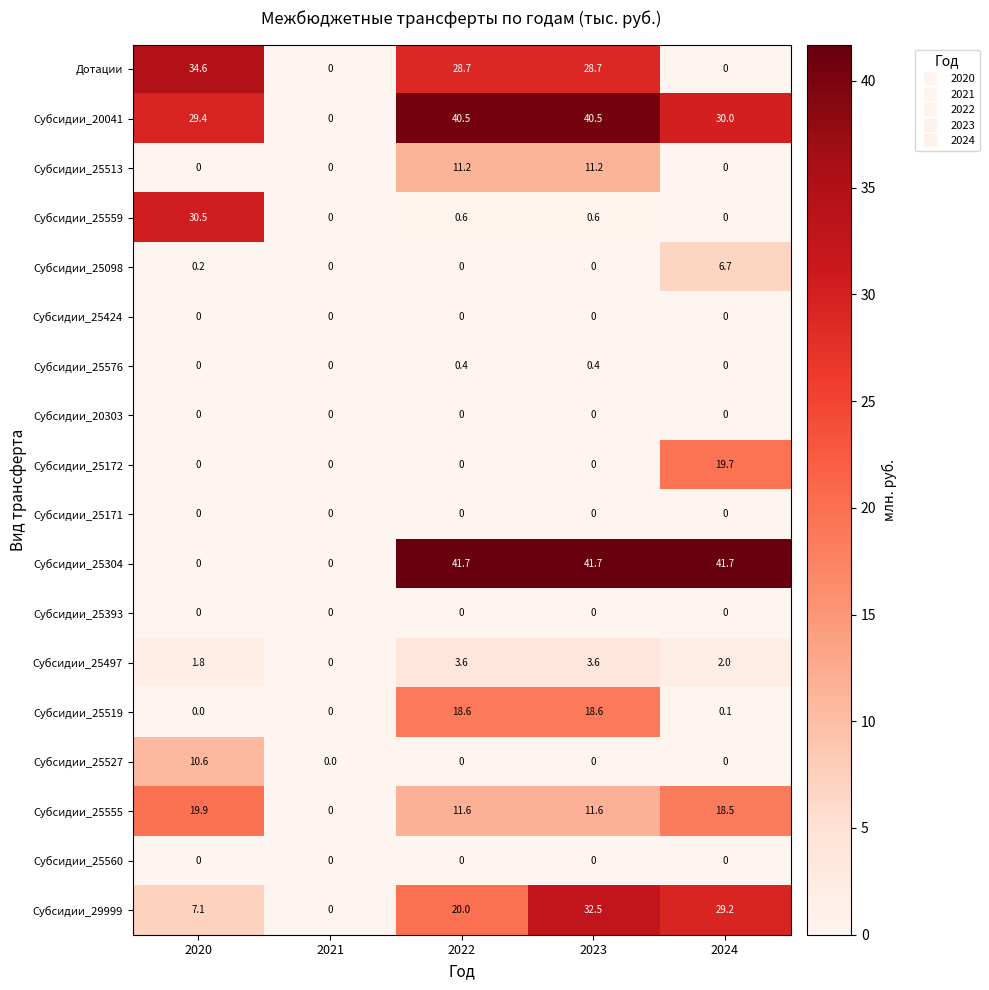

The value of Субсидии_25513 at 2022 is 19.7. True or false?

False